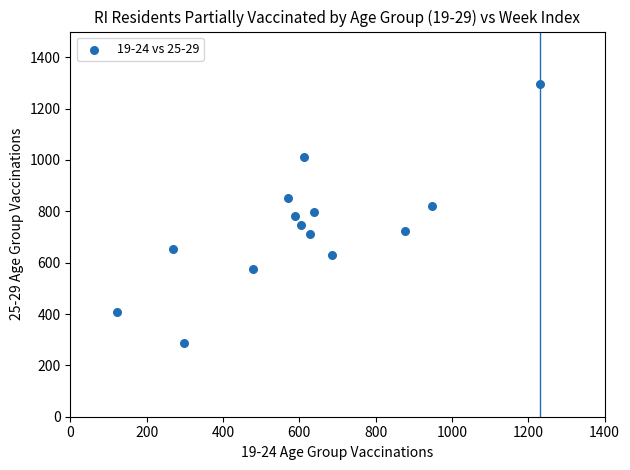

What is the range of X values (max minus min)?

1109